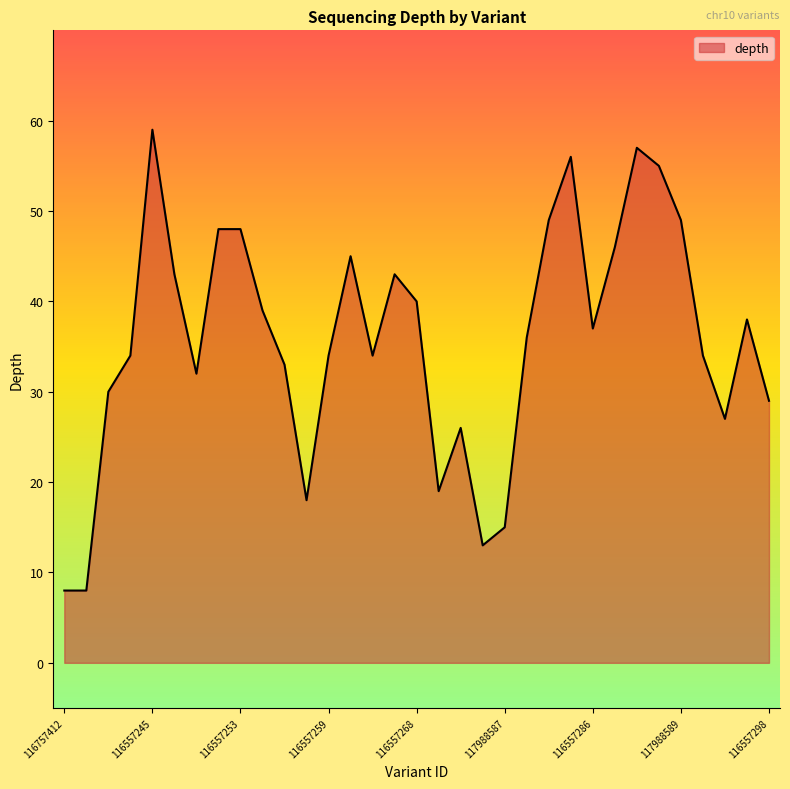

What is the minimum value shown in the chart?

8